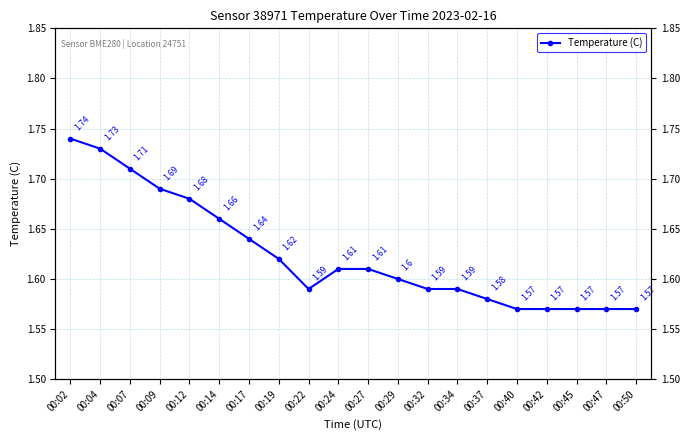

List the labels in order of value, smallest first.

00:40, 00:42, 00:45, 00:47, 00:50, 00:37, 00:22, 00:32, 00:34, 00:29, 00:24, 00:27, 00:19, 00:17, 00:14, 00:12, 00:09, 00:07, 00:04, 00:02